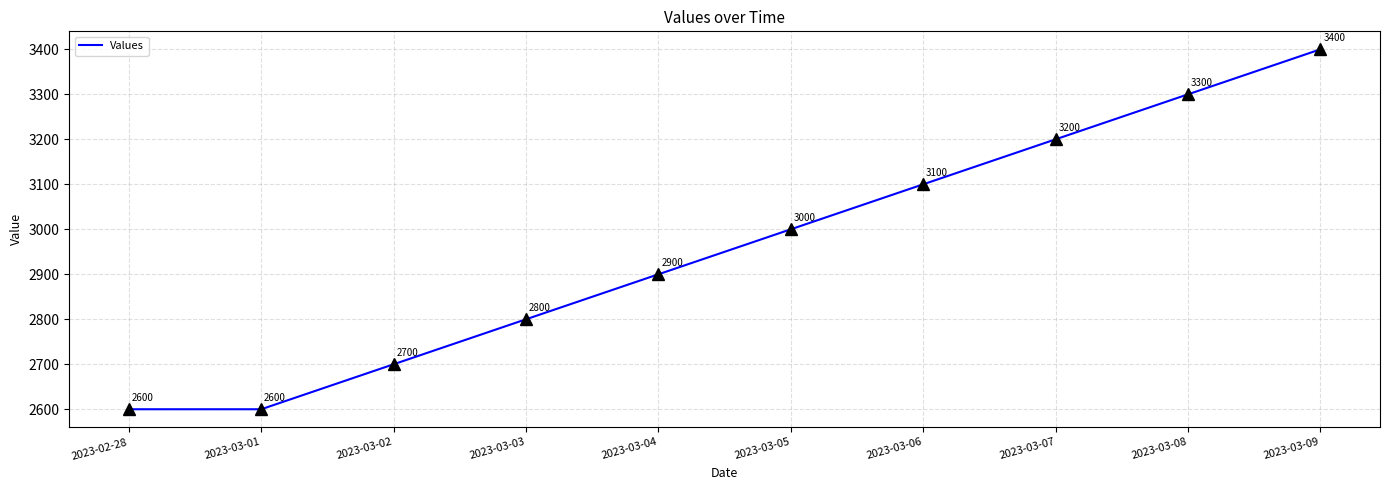

What position from the right is 2023-03-02?

8